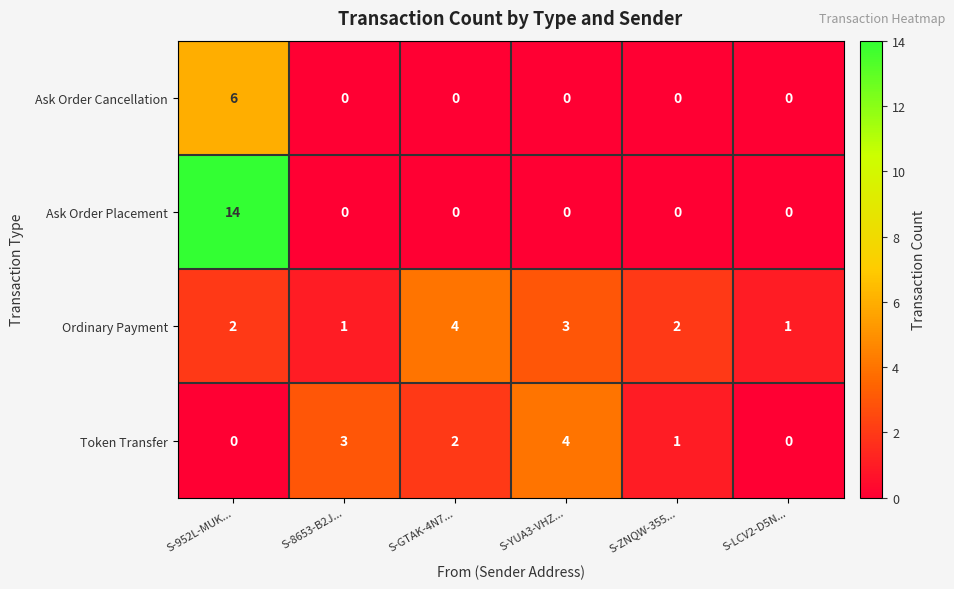

Count the number of categories in the chart.

6